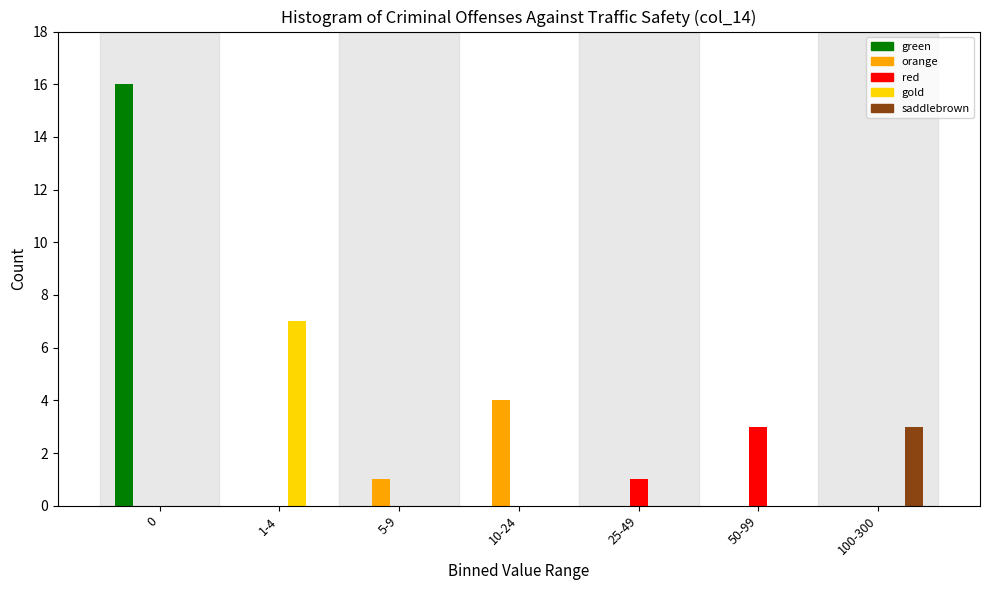

The value of red at 1-4 is 0. True or false?

True